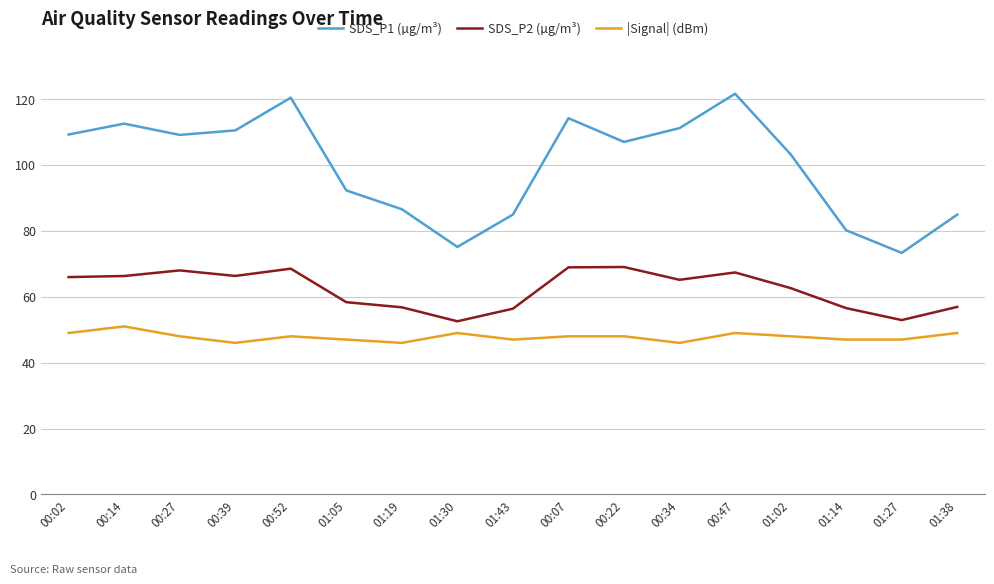

How many values in the SDS_P2 (µg/m³) series exceed 65?

9